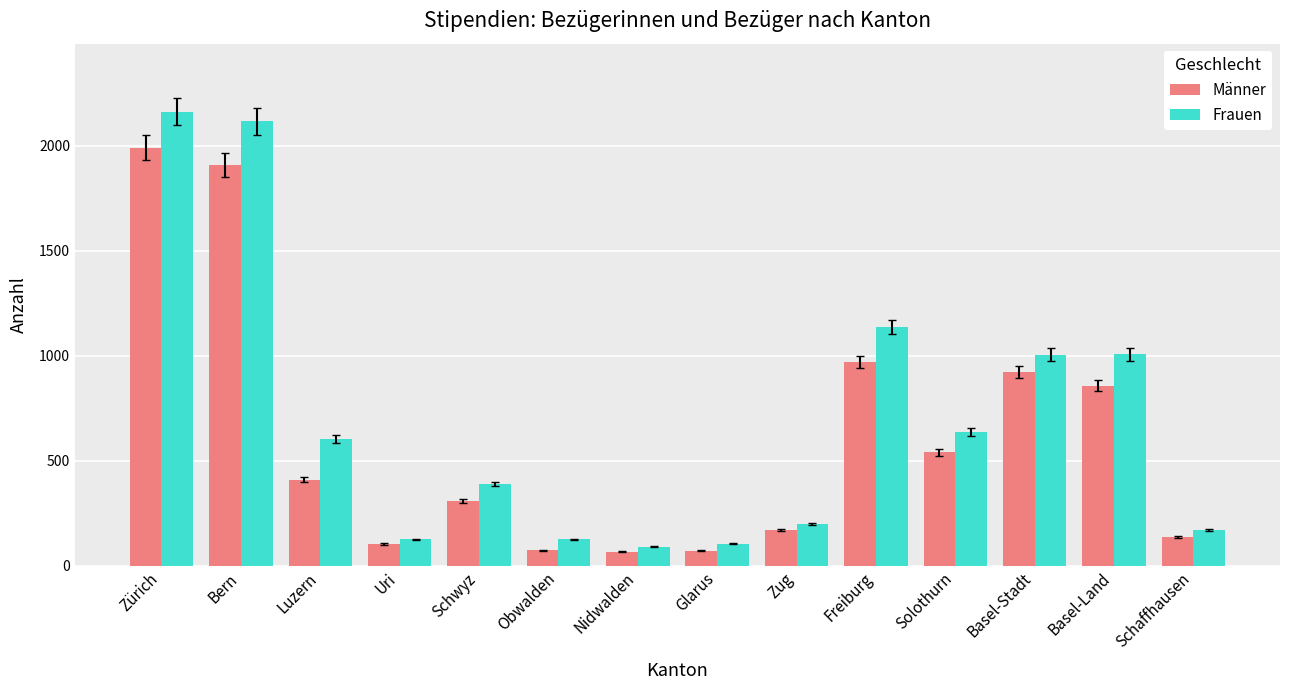

Is it true that Männer equals 462 at Basel-Land?

False